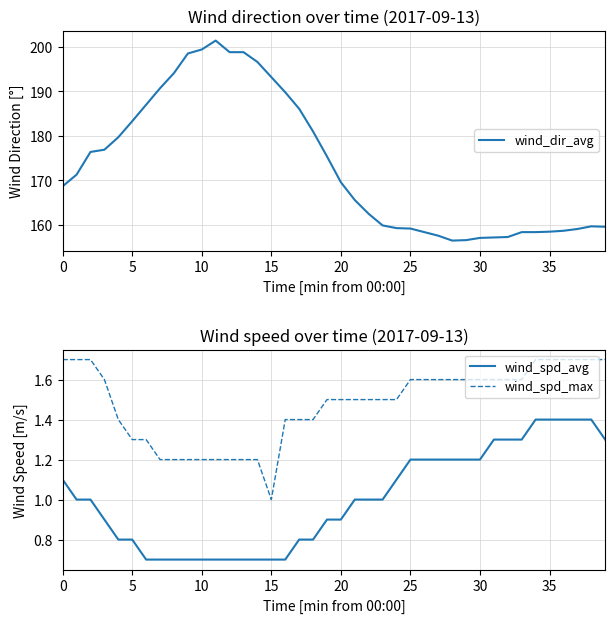

Rank the series at 12 from lowest to highest value.

wind_spd_avg, wind_spd_max, wind_dir_avg